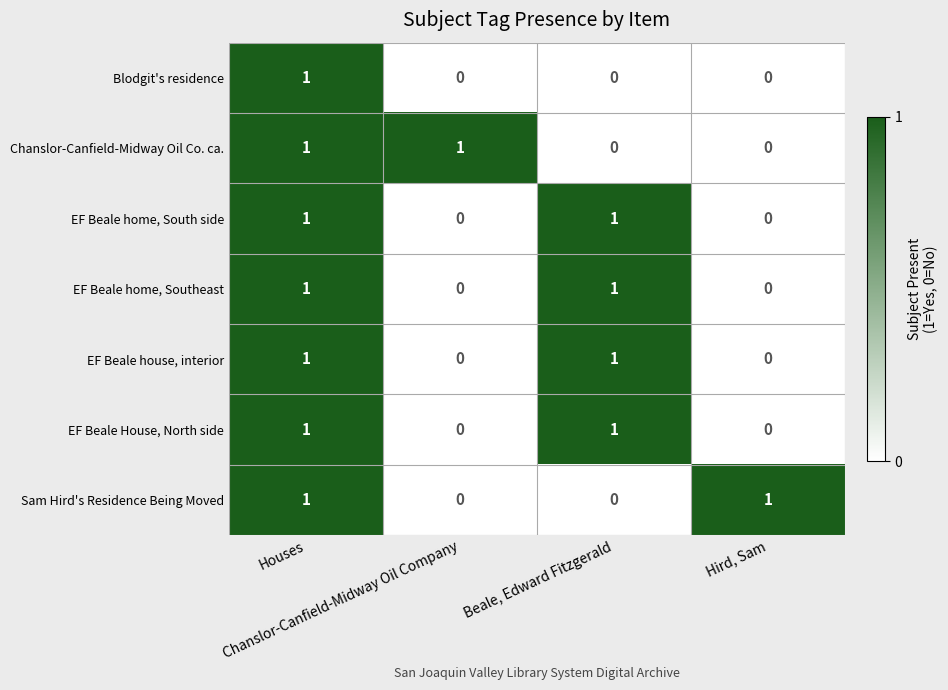

At how many categories does at least one series exceed 0?

4